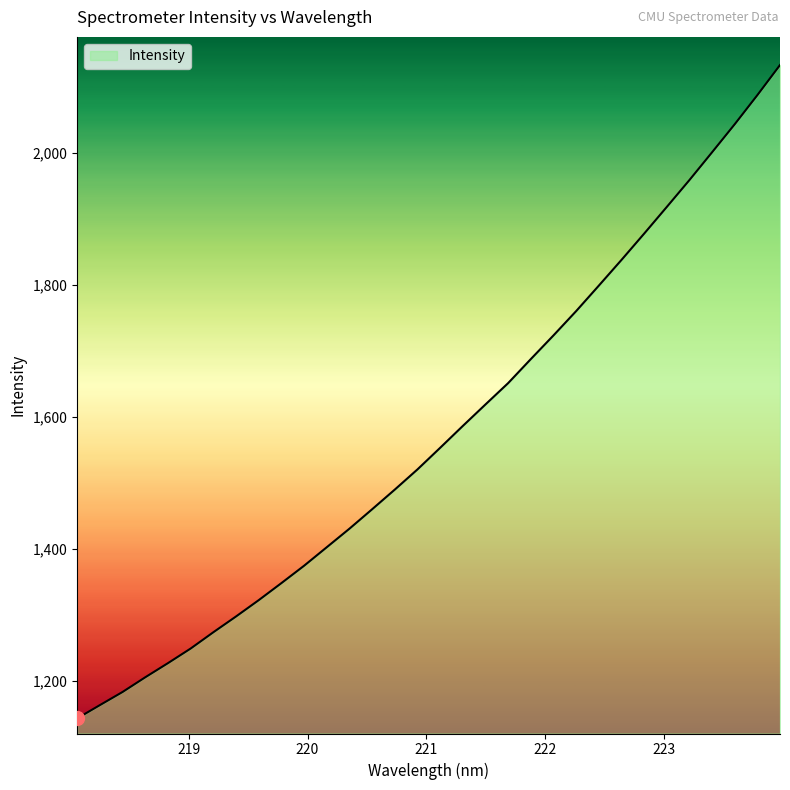

What is the difference between the maximum and minimum values?

989.7